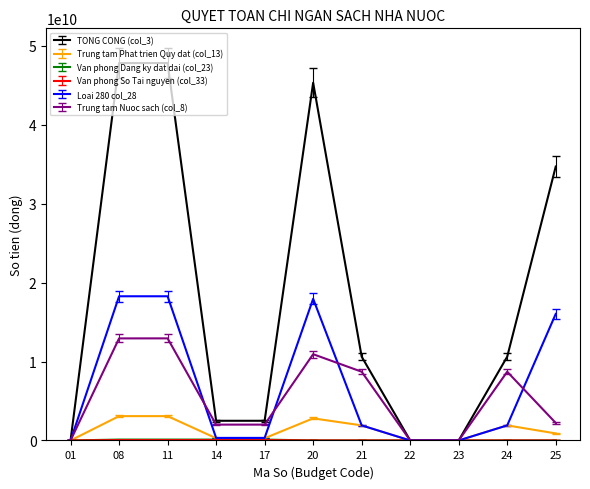

Is the value of TONG CONG (col_3) at 21 greater than the value of Trung tam Phat trien Quy dat (col_13) at 25?

Yes